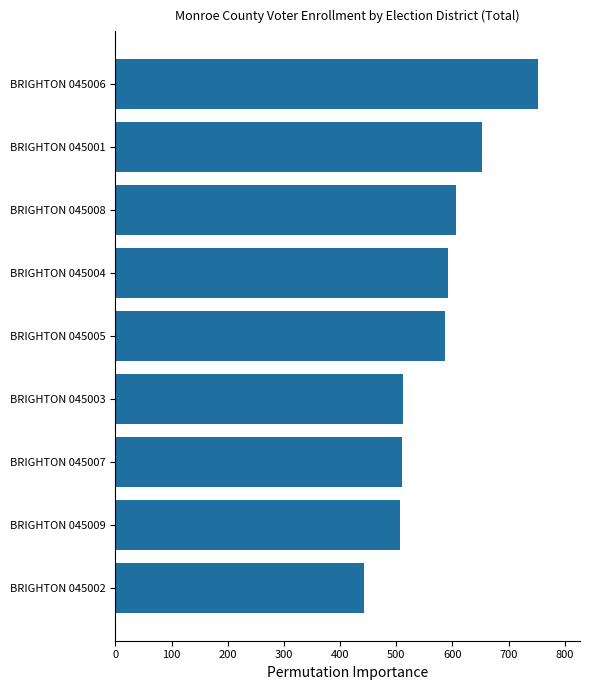

Which category has the highest value across all series?

BRIGHTON 045006